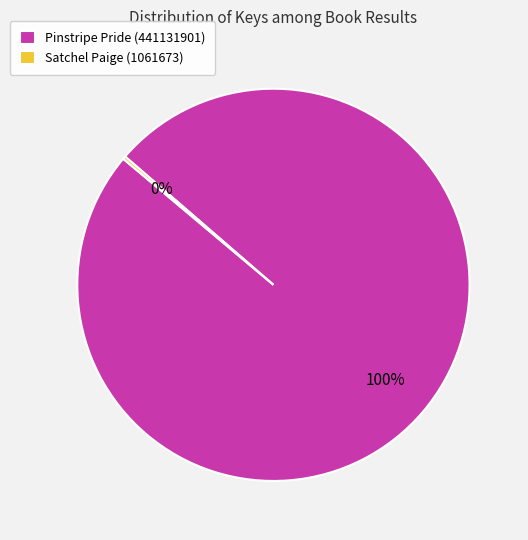

To the nearest percent, what percentage of the pie is Pinstripe Pride (441131901)?

100%